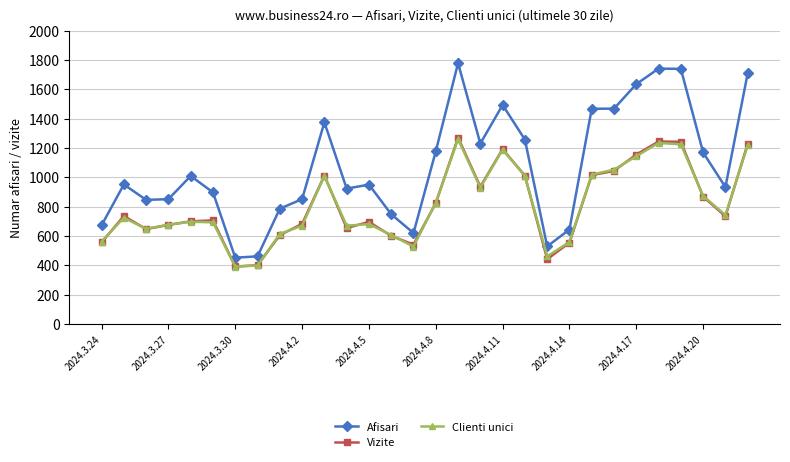

True or false: Afisari and Vizite cross at least once.

False